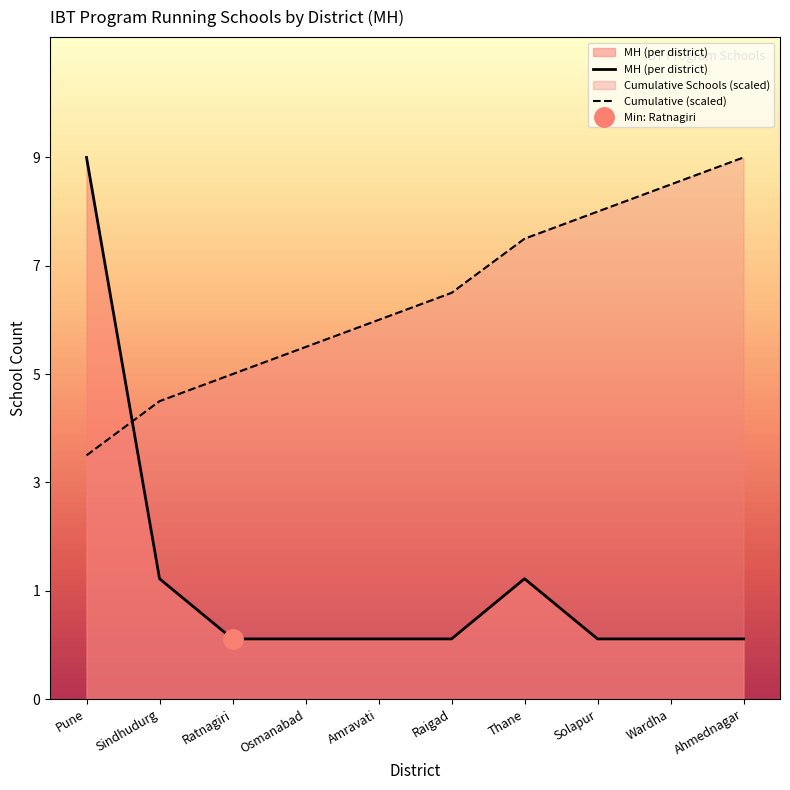

Which has a higher value, Wardha or Raigad?

Wardha